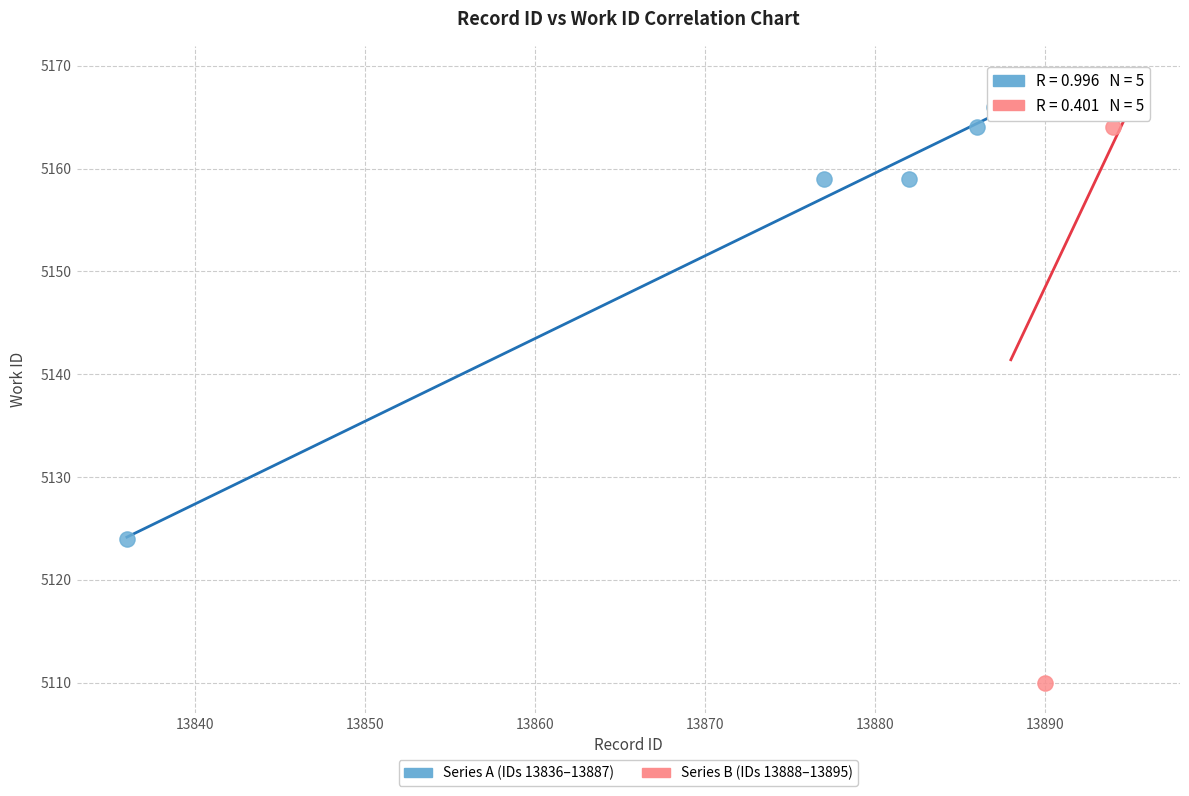

Which series reaches the maximum Y coordinate?

Series B (IDs 13888–13895)